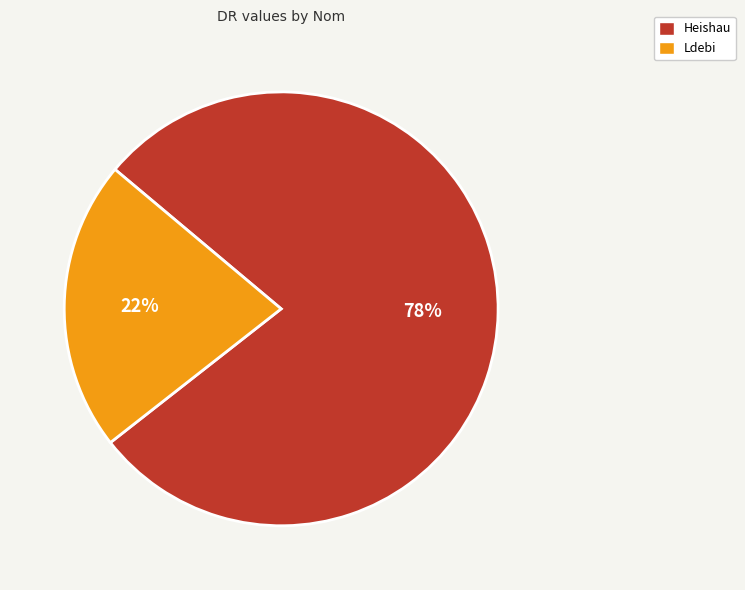

Which has a higher value, Ldebi or Heishau?

Heishau